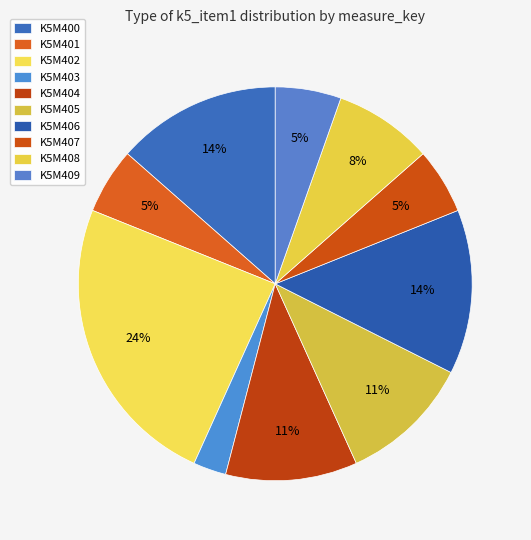

Do K5M407 and K5M406 together represent more than half of the pie?

No